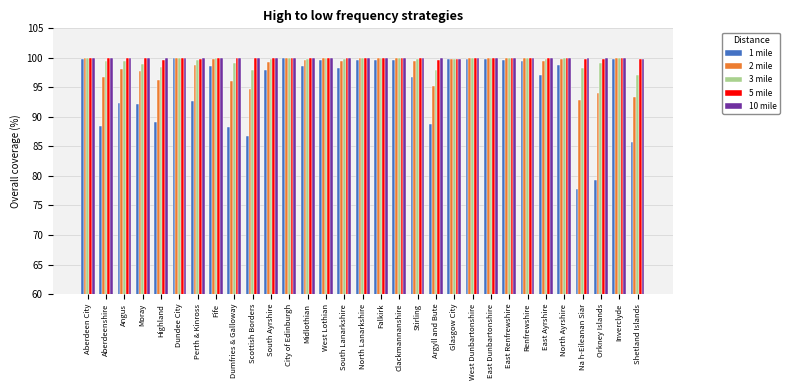

True or false: 2 mile has a value of 100.0 at Clackmannanshire.

True